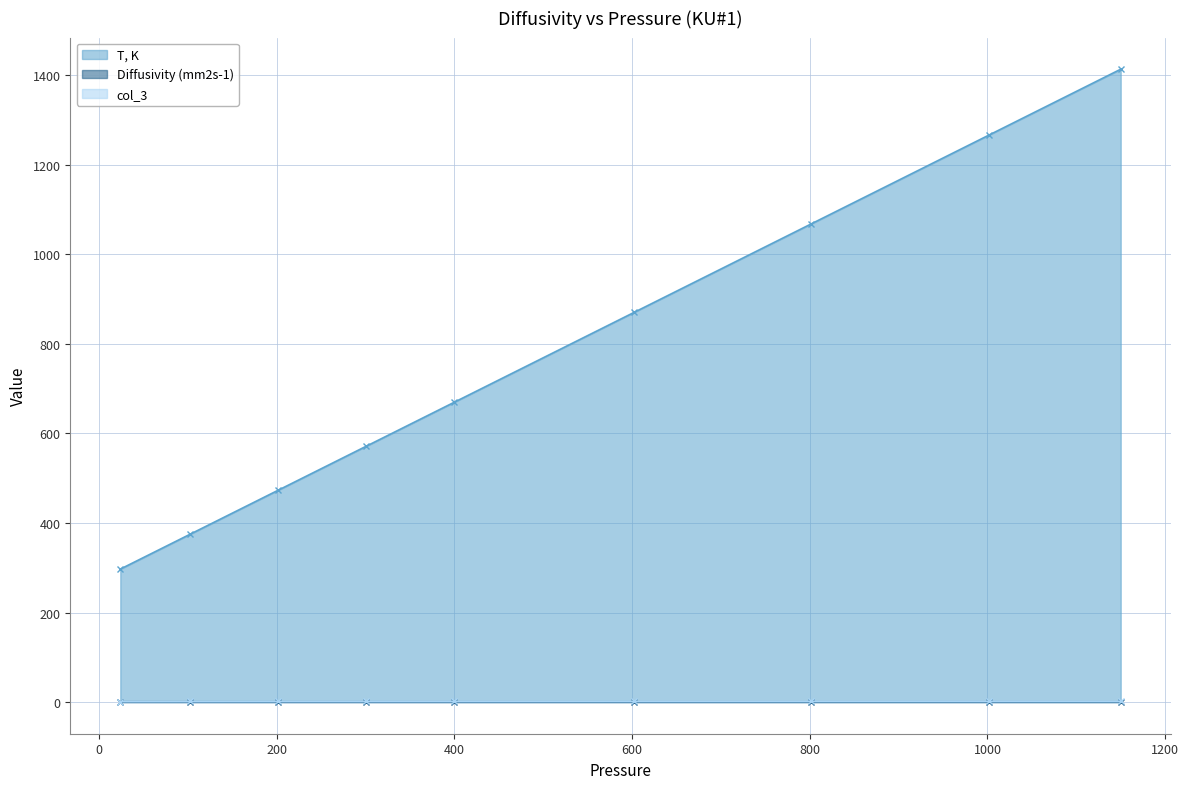

Which series has the largest total across all categories?

T, K